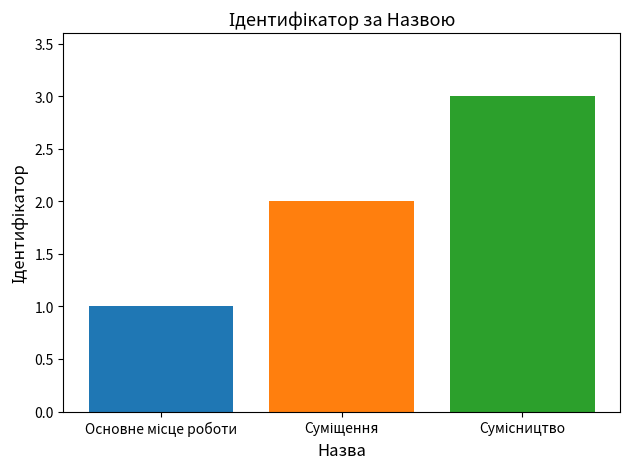

What is the maximum value shown in the chart?

3